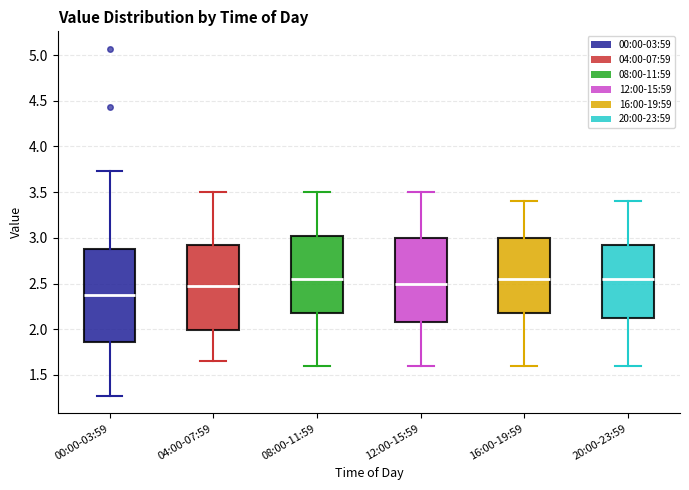

Reading left to right, transcribe this box plot: for each box, give where its median line is, the range the box spans, and where its two whiskers end, as read against the y-axis. The values are not printed on the chart, so give them approximately, as read against the axis.

00:00-03:59: median 2.35, box 1.85 to 2.90, whiskers 1.25 to 3.75
04:00-07:59: median 2.50, box 2.00 to 2.95, whiskers 1.65 to 3.50
08:00-11:59: median 2.55, box 2.20 to 3.05, whiskers 1.60 to 3.50
12:00-15:59: median 2.50, box 2.10 to 3.00, whiskers 1.60 to 3.50
16:00-19:59: median 2.55, box 2.20 to 3.00, whiskers 1.60 to 3.40
20:00-23:59: median 2.55, box 2.15 to 2.95, whiskers 1.60 to 3.40